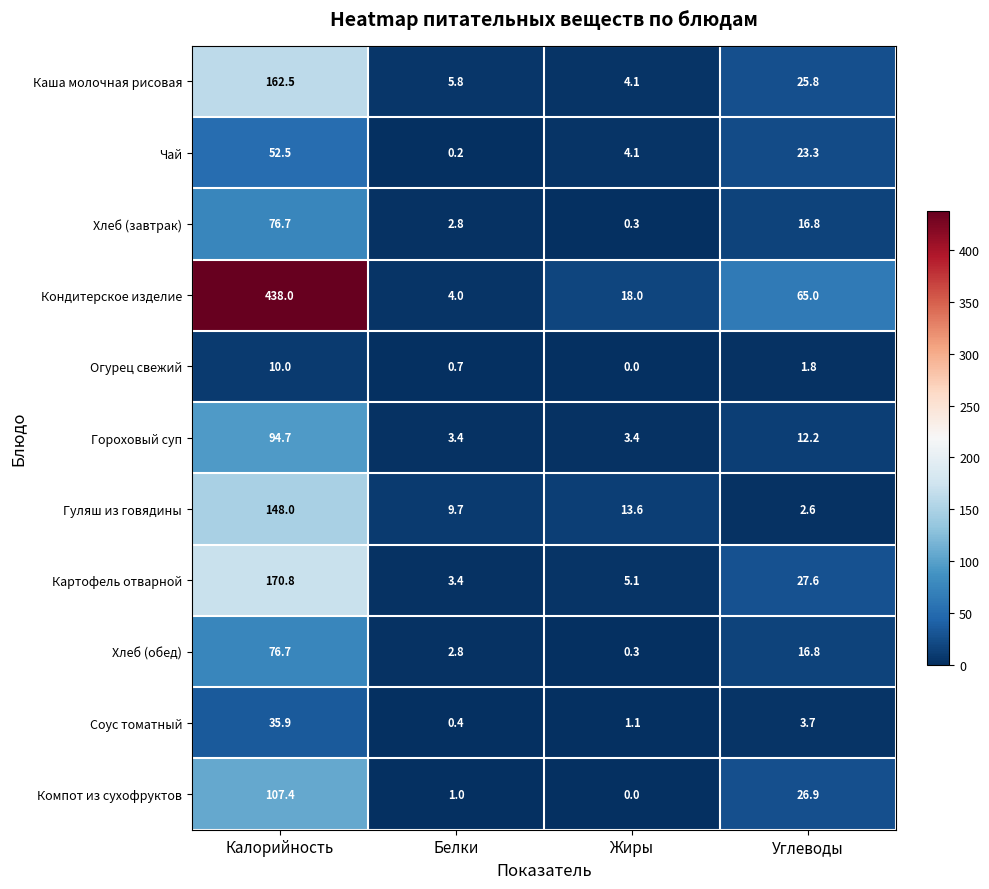

At how many categories does at least one series exceed 194?

1